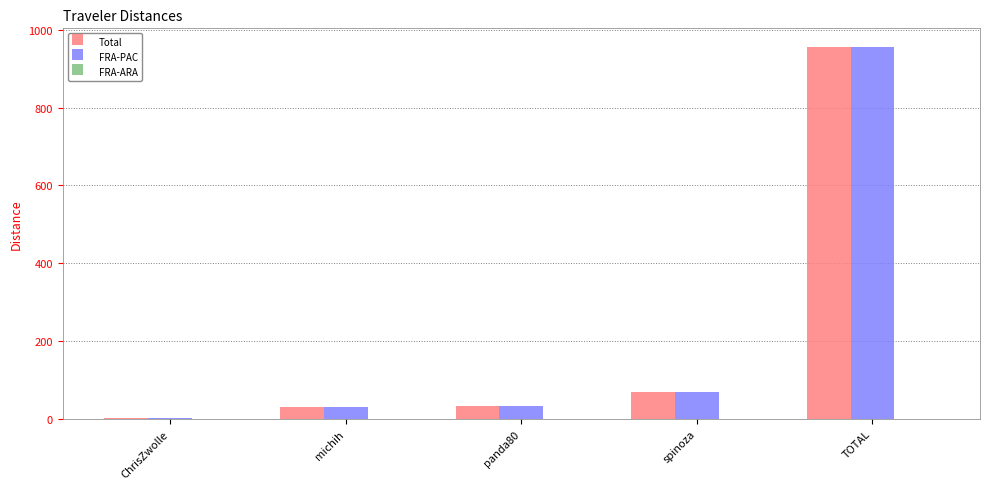

How many data points does each series have?

5